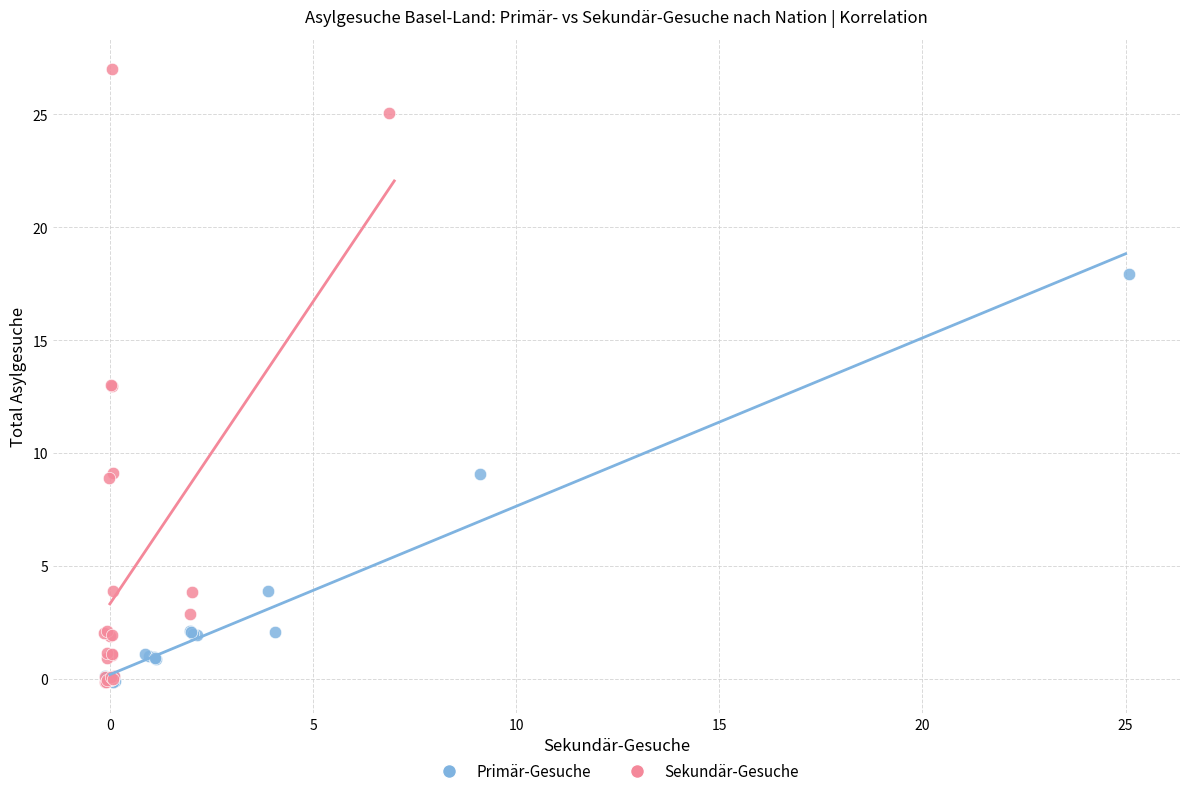

Which series reaches the maximum Y coordinate?

Sekundär-Gesuche